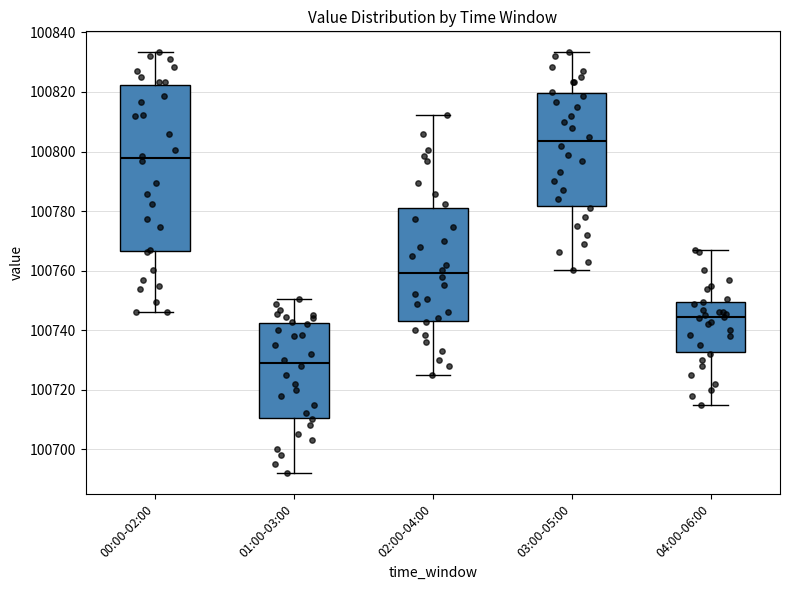

Reading left to right, transcribe this box plot: for each box, give where its median line is, the range the box spans, and where its two whiskers end, as read against the y-axis. The values are not printed on the chart, so give them approximately, as read against the axis.

00:00-02:00: median 100798, box 100766 to 100822, whiskers 100746 to 100834
01:00-03:00: median 100730, box 100710 to 100742, whiskers 100692 to 100750
02:00-04:00: median 100760, box 100744 to 100782, whiskers 100726 to 100812
03:00-05:00: median 100804, box 100782 to 100820, whiskers 100760 to 100834
04:00-06:00: median 100744, box 100732 to 100750, whiskers 100716 to 100768